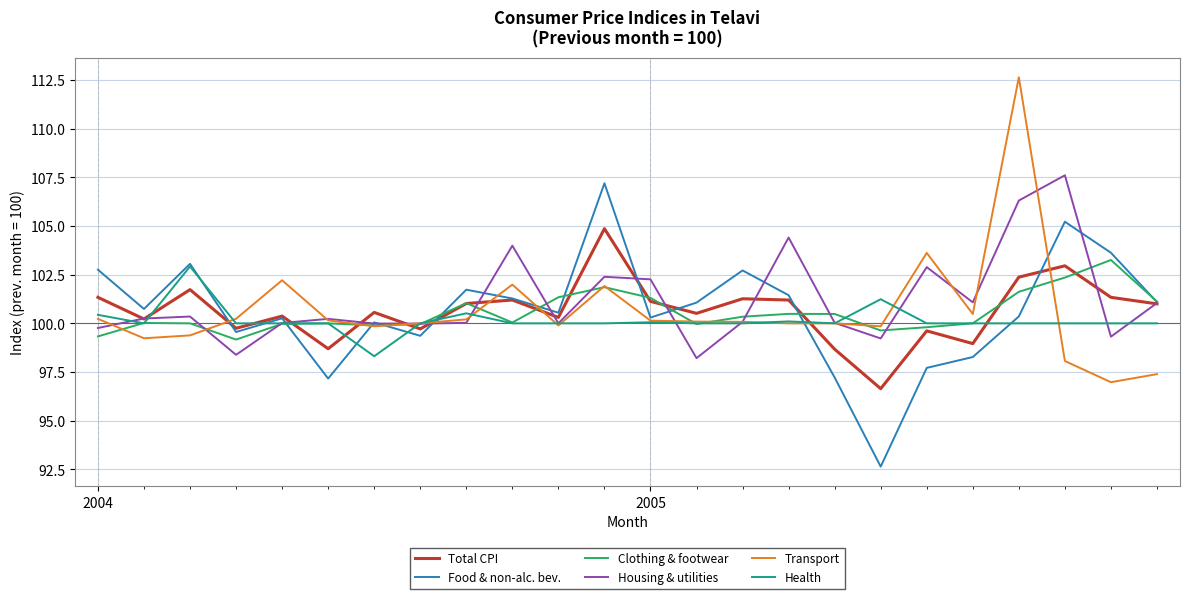

How many interior local peaks does the Total CPI series have?

8